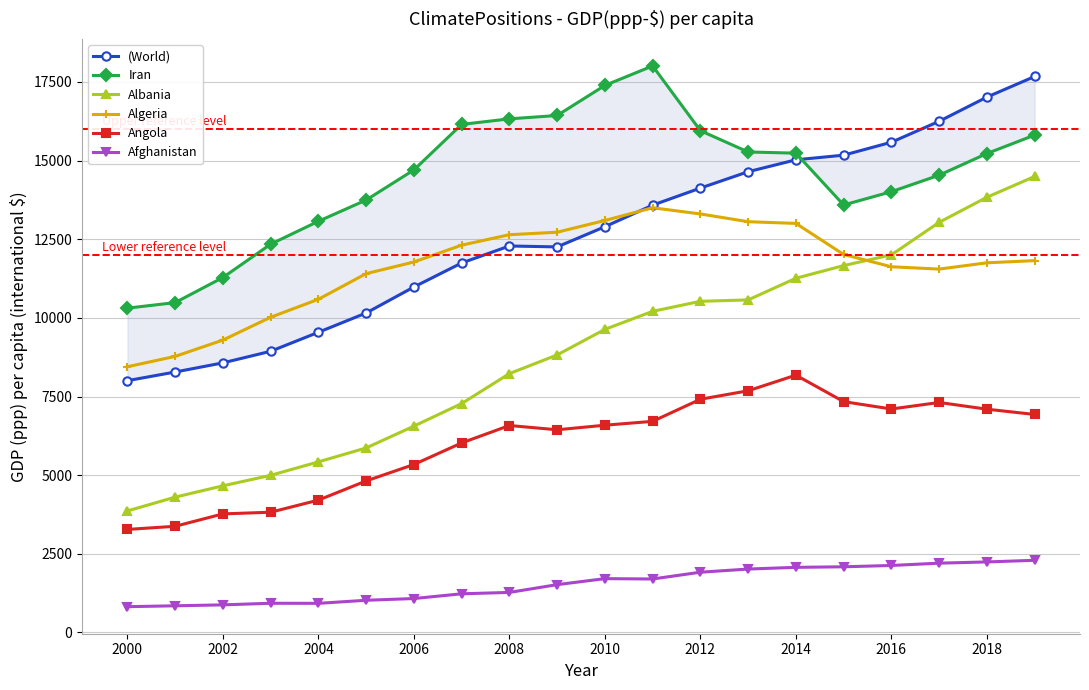

How many data points in Afghanistan are above 1699?

10